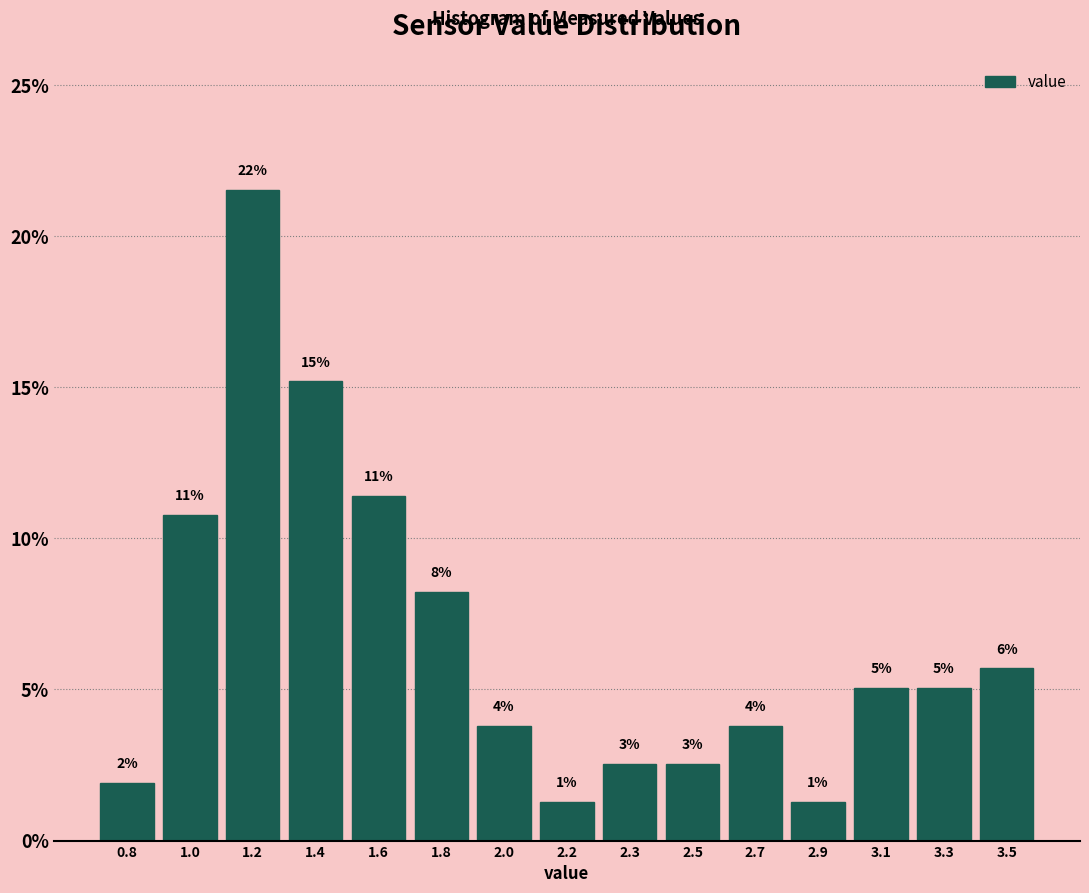

Are the bars horizontal?

No